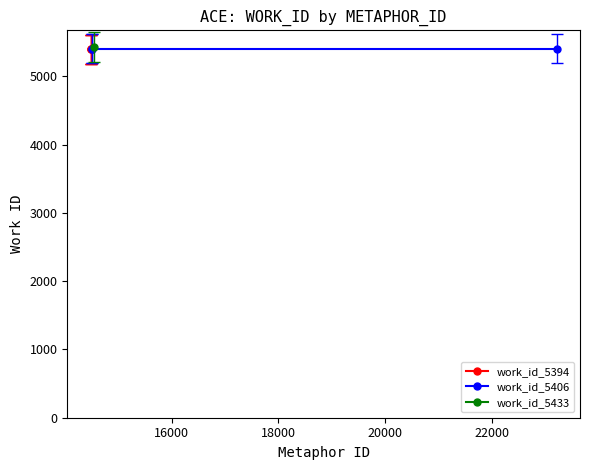

What is the sum of all work_id_5406 values?

16218